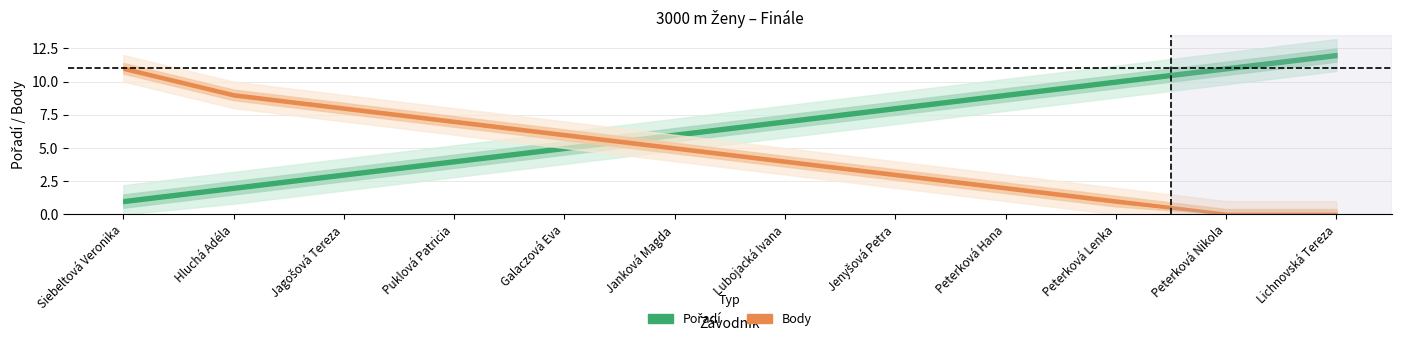

What are all the series names shown in the legend?

Pořadí, Body